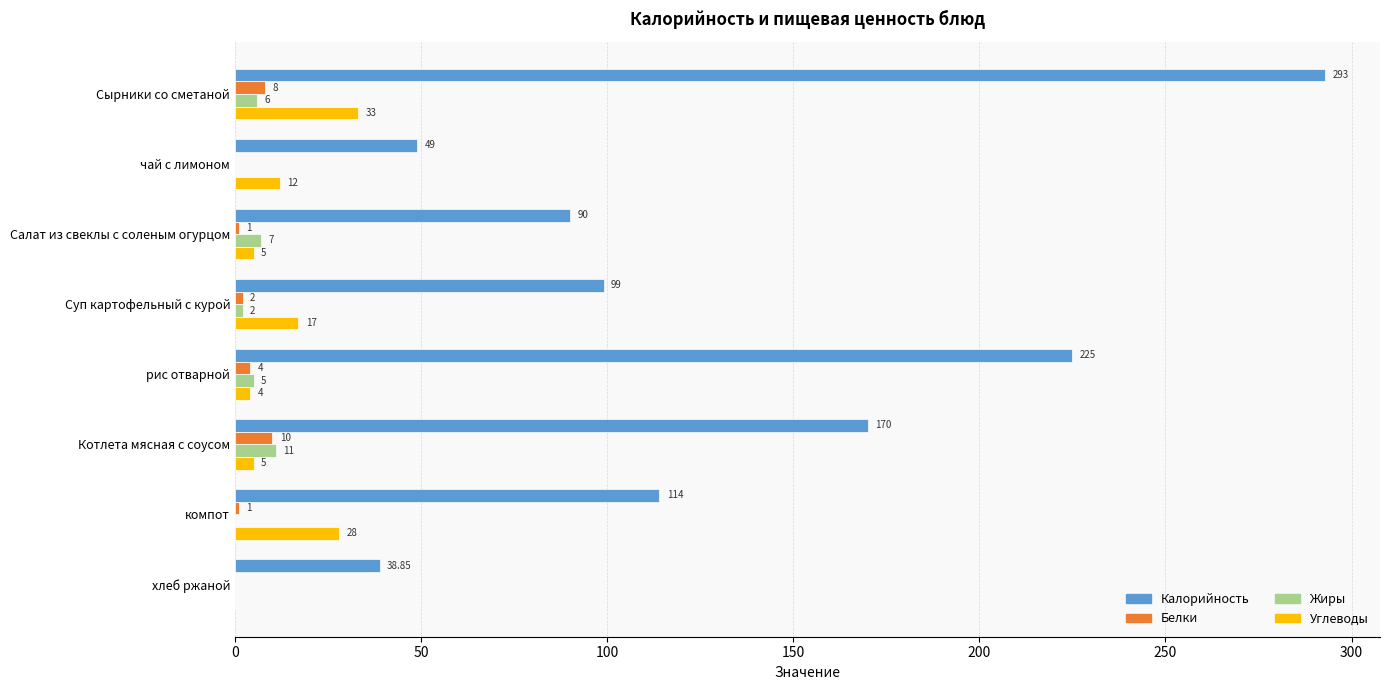

Which series changed the most between Суп картофельный с курой and компот?

Калорийность